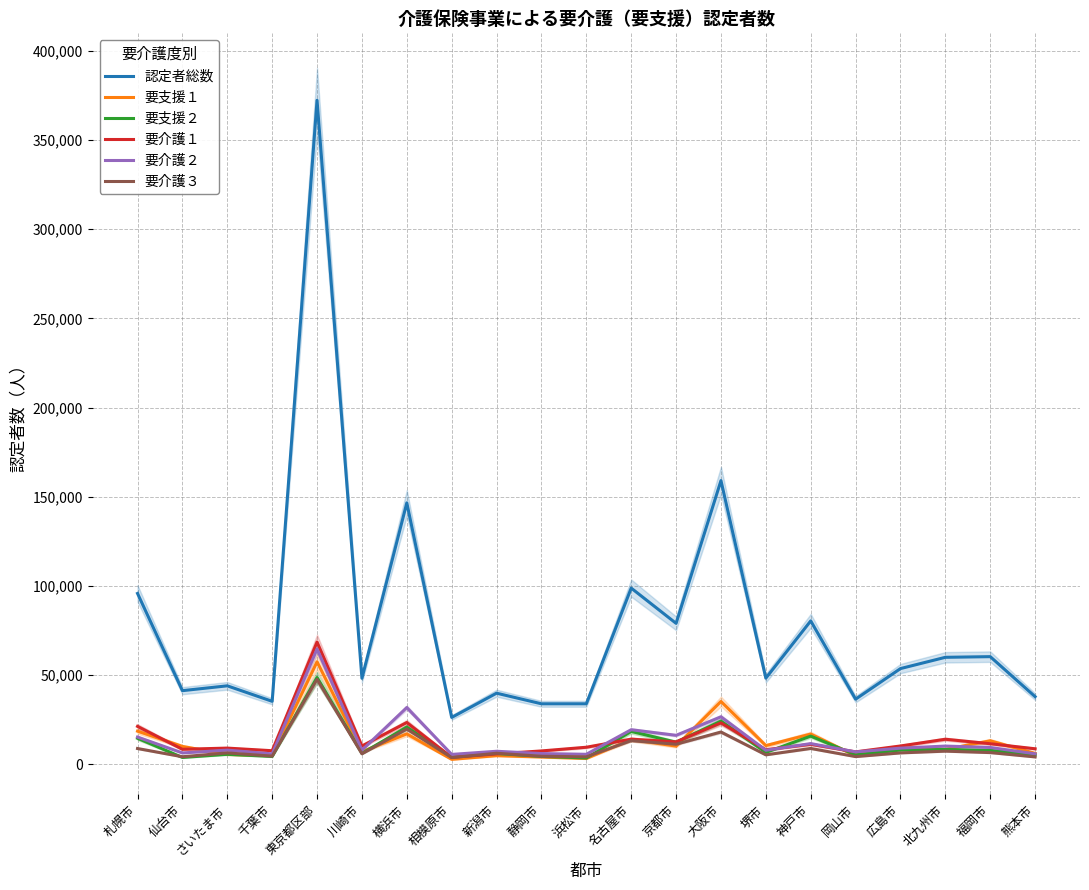

Reading left to right, transcribe all the data shown in this chart.

認定者総数: 札幌市=95836	仙台市=41344	さいたま市=44053	千葉市=35367	東京都区部=372251	川崎市=48286	横浜市=146603	相模原市=26341	新潟市=39929	静岡市=33980	浜松市=33985	名古屋市=98826	京都市=79077	大阪市=159078	堺市=48348	神戸市=80449	岡山市=36579	広島市=53722	北九州市=60036	福岡市=60406	熊本市=37990
要支援１: 札幌市=18639	仙台市=10089	さいたま市=5600	千葉市=4952	東京都区部=57529	川崎市=7174	横浜市=17108	相模原市=2841	新潟市=4914	静岡市=4141	浜松市=3326	名古屋市=13955	京都市=10260	大阪市=35294	堺市=10554	神戸市=17023	岡山市=4842	広島市=9854	北九州市=8439	福岡市=13252	熊本市=6180
要支援２: 札幌市=14650	仙台市=3901	さいたま市=5670	千葉市=4470	東京都区部=48733	川崎市=6211	横浜市=20925	相模原市=4091	新潟市=6124	静岡市=4495	浜松市=3612	名古屋市=18483	京都市=12469	大阪市=24278	堺市=6744	神戸市=15858	岡山市=5392	広島市=8047	北九州市=8378	福岡市=7913	熊本市=5450
要介護１: 札幌市=21327	仙台市=8480	さいたま市=9149	千葉市=7677	東京都区部=68592	川崎市=10343	横浜市=23490	相模原市=3973	新潟市=5899	静岡市=7556	浜松市=9626	名古屋市=14162	京都市=12634	大阪市=23282	堺市=8238	神戸市=11286	岡山市=7035	広島市=10339	北九州市=14118	福岡市=11604	熊本市=8765
要介護２: 札幌市=15347	仙台市=6438	さいたま市=8009	千葉市=5914	東京都区部=64697	川崎市=7998	横浜市=31880	相模原市=5608	新潟市=7370	静岡市=6091	浜松市=5675	名古屋市=19456	京都市=16306	大阪市=26686	堺市=7941	神戸市=11681	岡山市=7024	広島市=9126	北九州市=10285	福岡市=9500	熊本市=5940
要介護３: 札幌市=8919	仙台市=4300	さいたま市=6457	千葉市=4647	東京都区部=47709	川崎市=5960	横浜市=19835	相模原市=3825	新潟市=6258	静岡市=4572	浜松市=4271	名古屋市=13335	京都市=11310	大阪市=18162	堺市=5369	神戸市=8955	岡山市=4381	広島市=6457	北九州市=7439	福岡市=6629	熊本市=4204